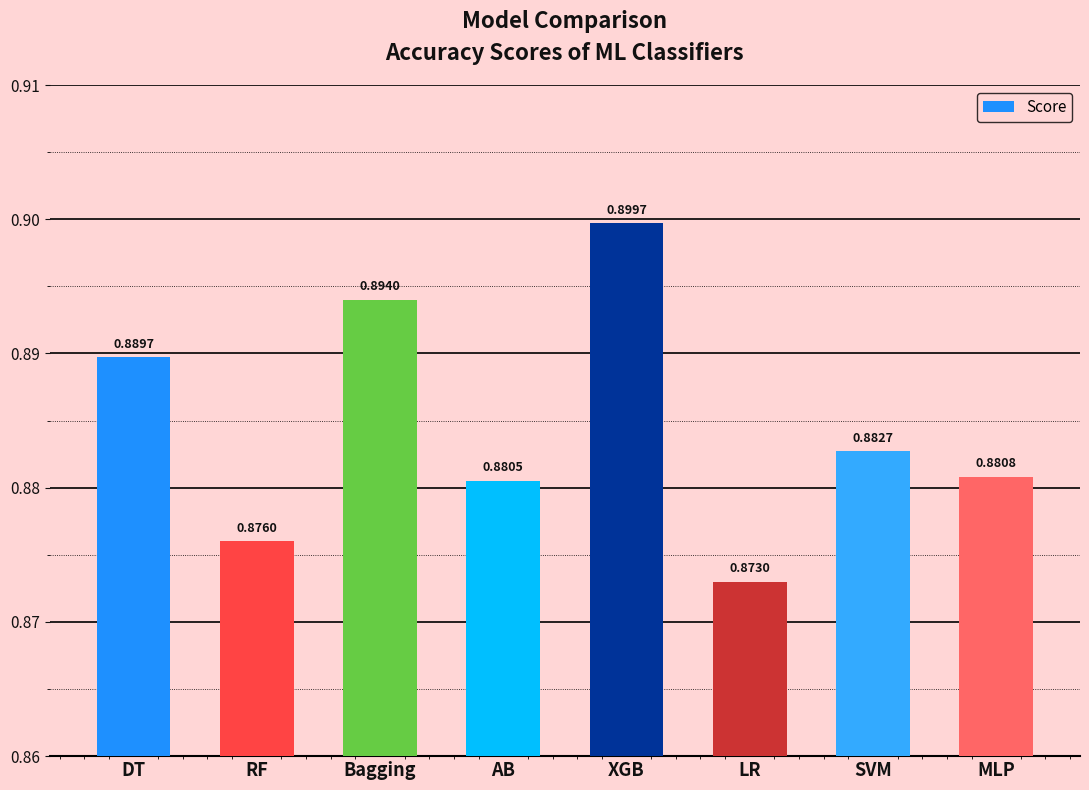

Does the chart contain stacked bars?

No